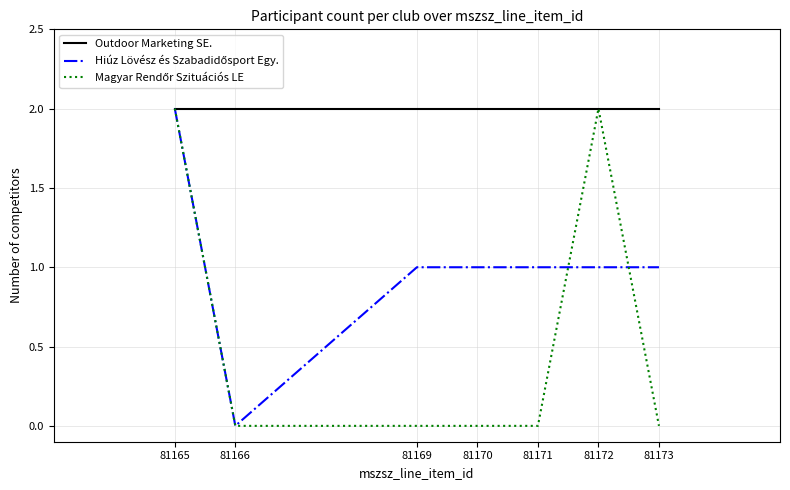

At which category is the sum across all series the highest?

81165